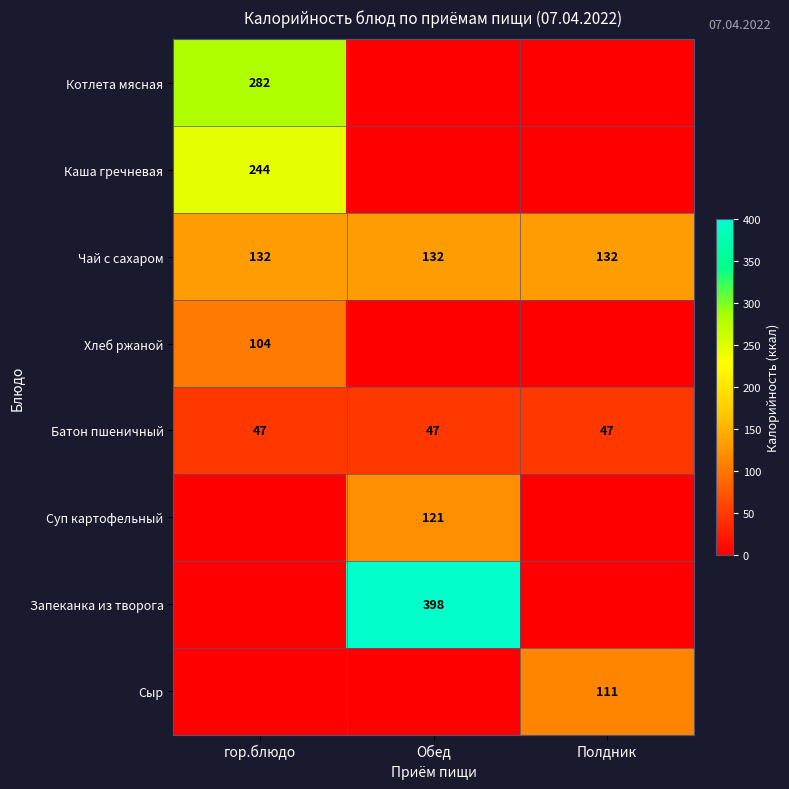

True or false: Суп картофельный has a value of 121 at Обед.

True